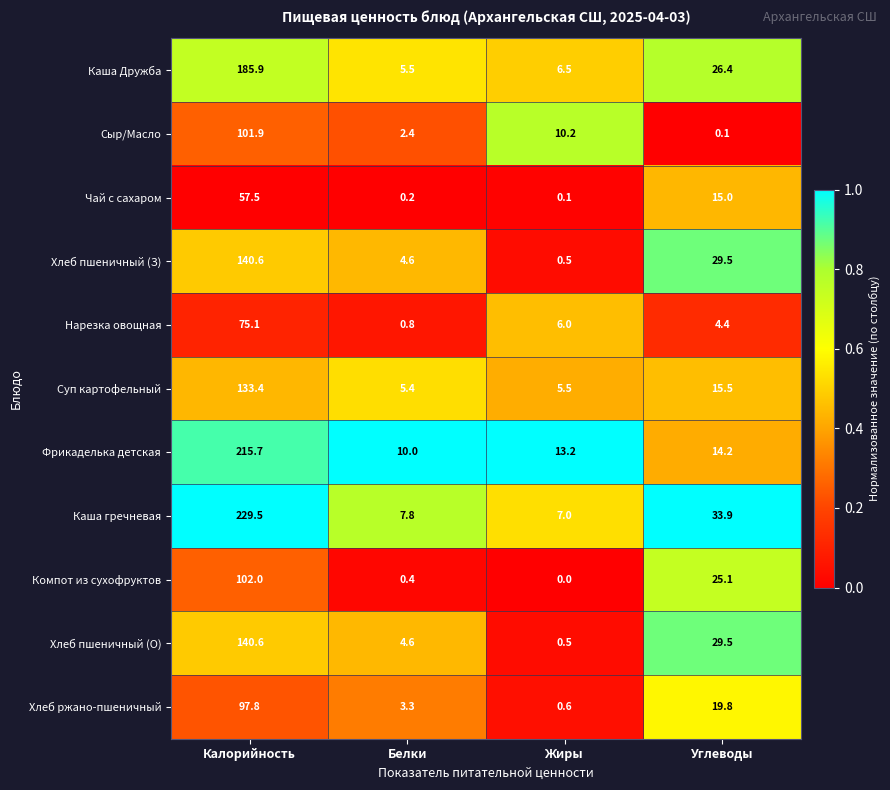

At how many categories does at least one series exceed 0?

4